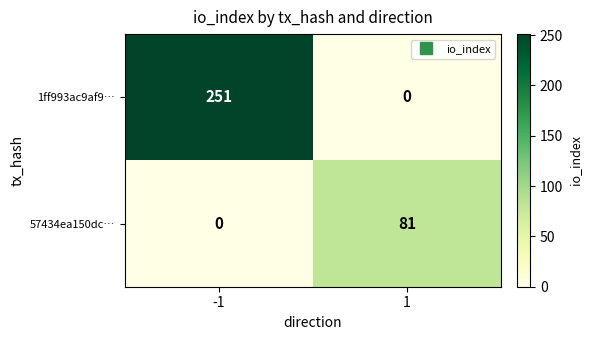

What is the sum of the 57434ea150dc… values at 1 and -1?

81